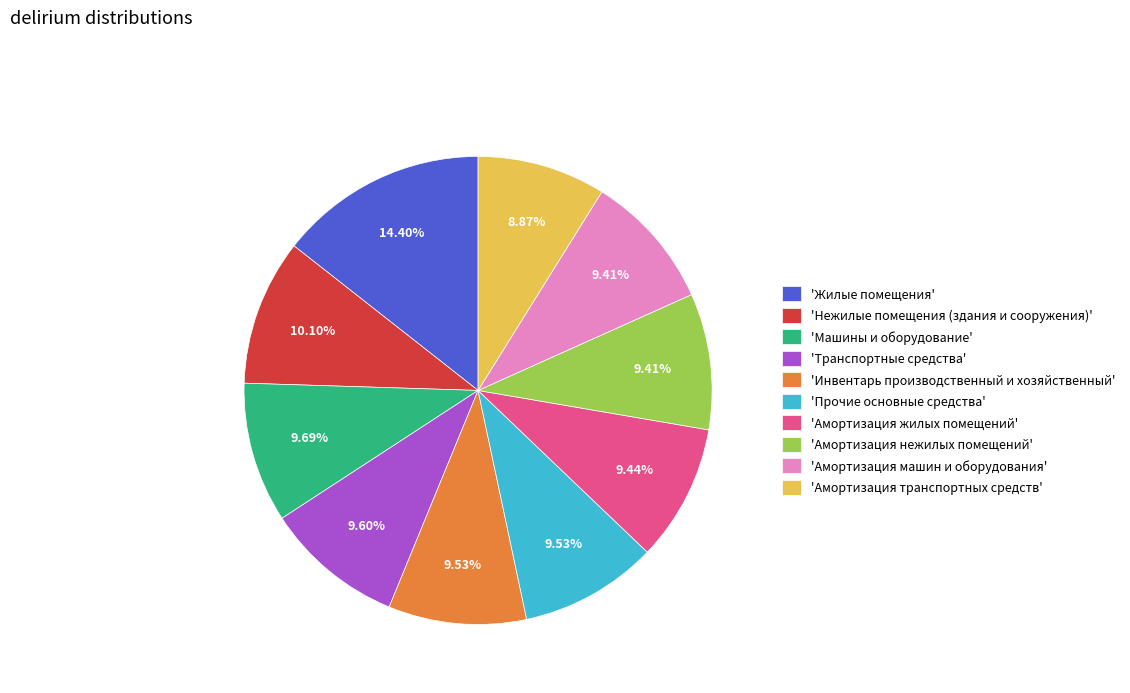

Which category has the smallest portion of the pie?

'Амортизация транспортных средств'